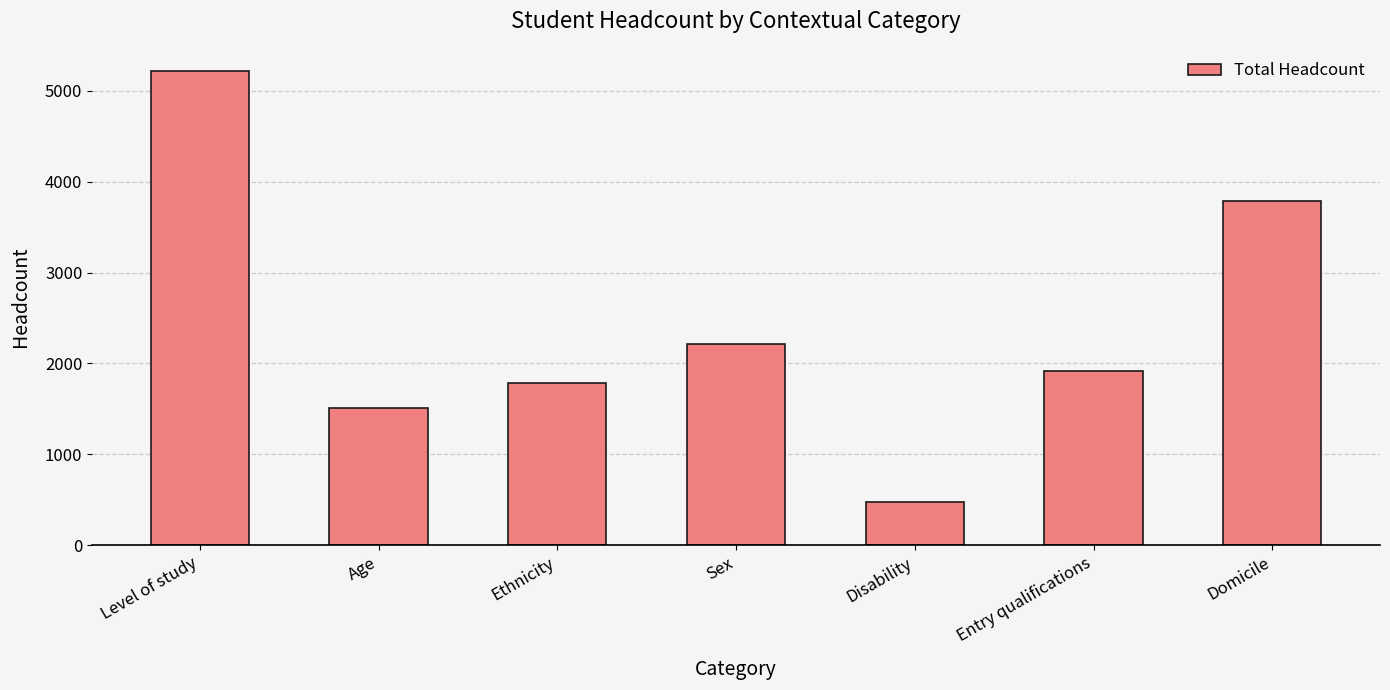

The value at Entry qualifications is 2854. True or false?

False